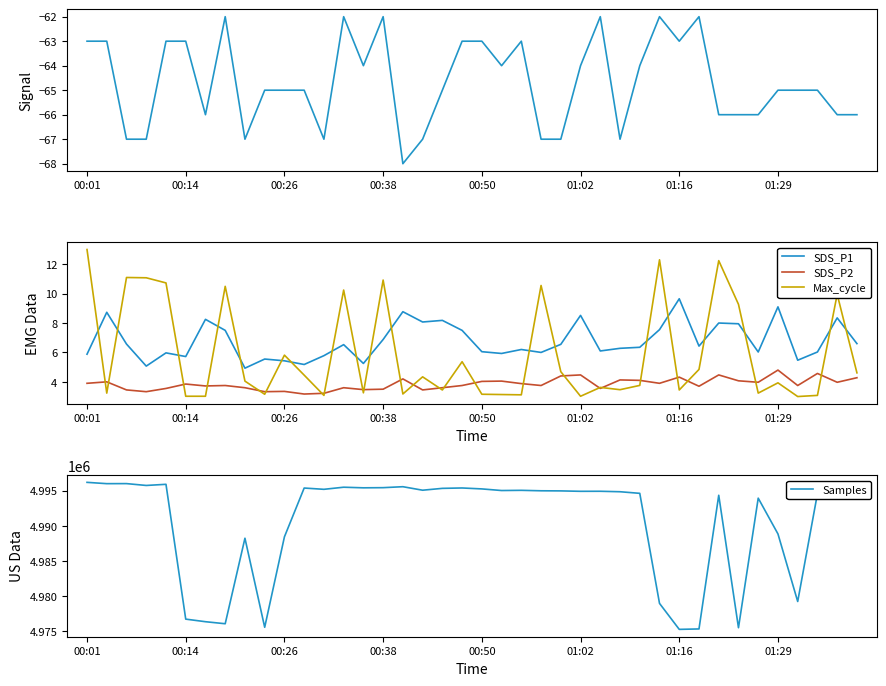

What is the value of the Samples point at the 23rd from the left?

4995059.0